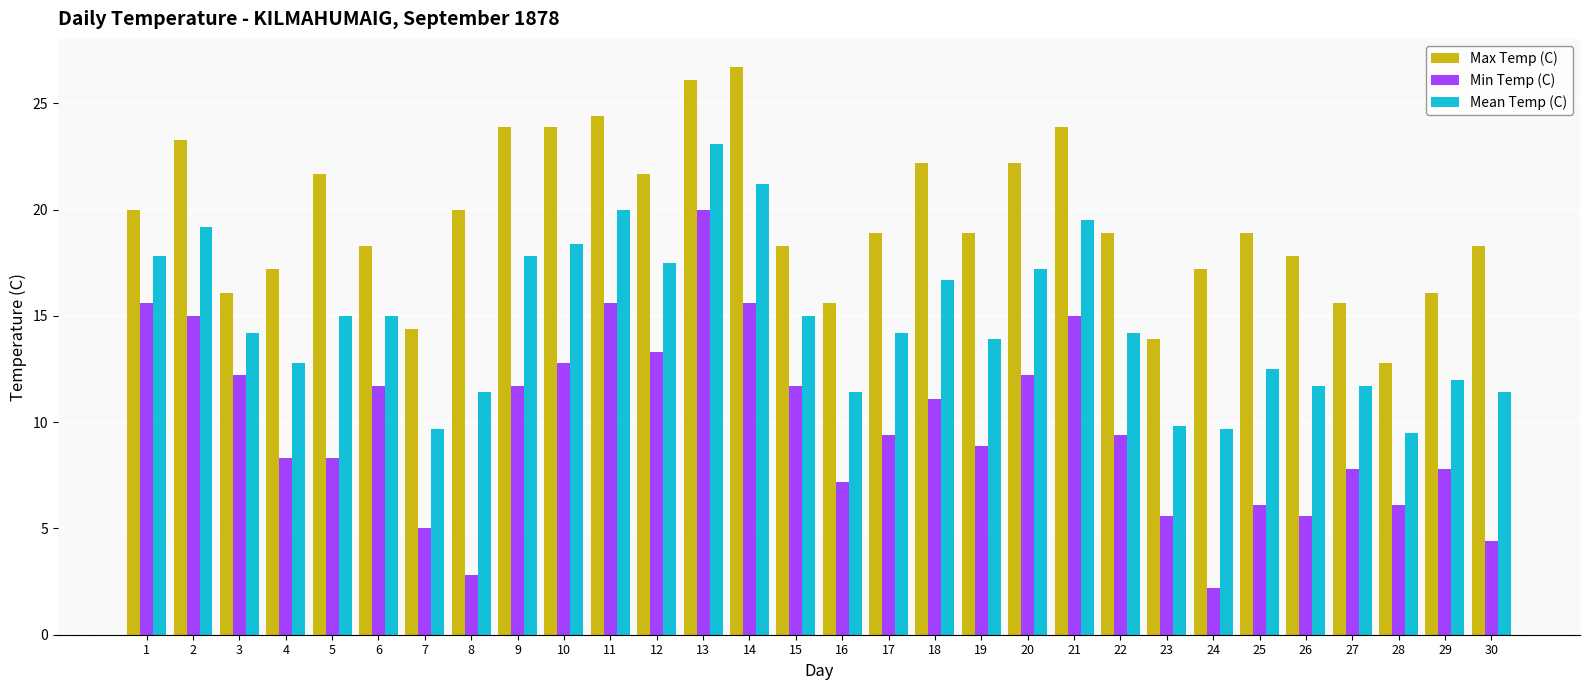

Rank the series at 20 from highest to lowest value.

Max Temp (C), Mean Temp (C), Min Temp (C)